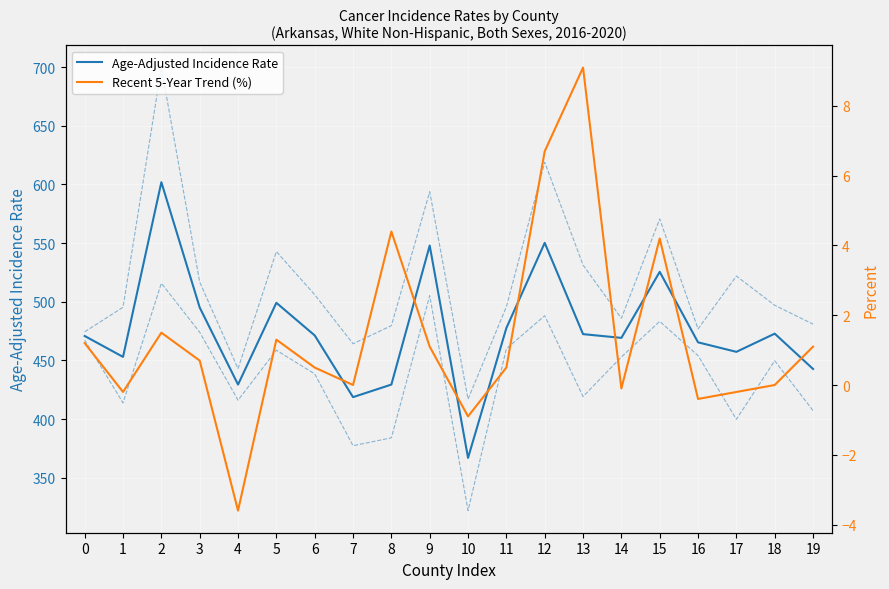

What is the sum of the Lower 95% CI values at 6 and 0?

905.8